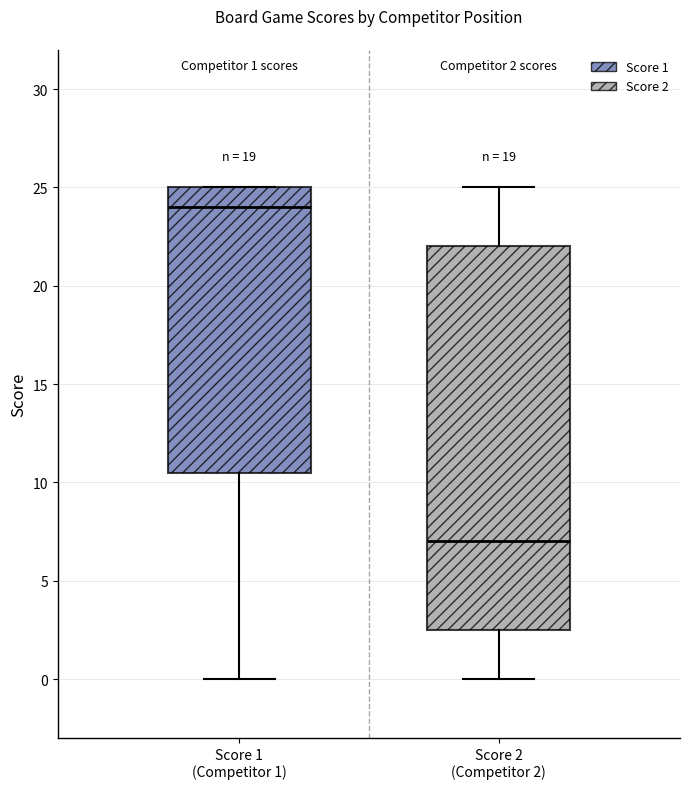

Which box has the lowest median line?

Score 2 (Competitor 2)